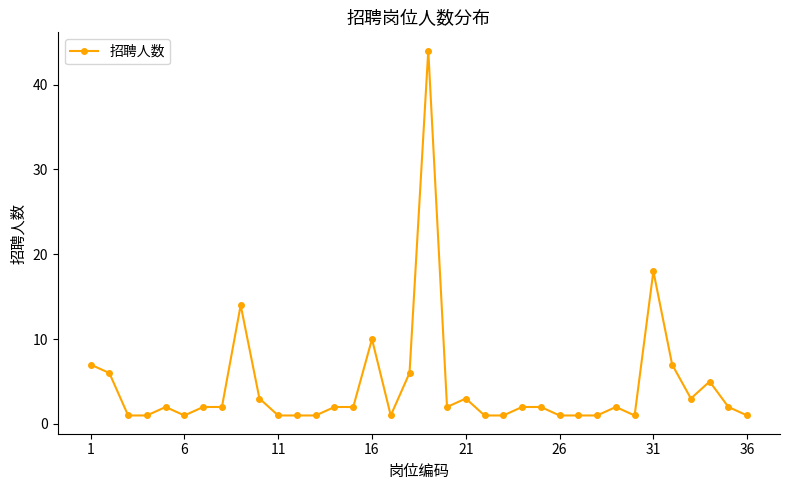

What is the difference between the second highest and second lowest values?

17